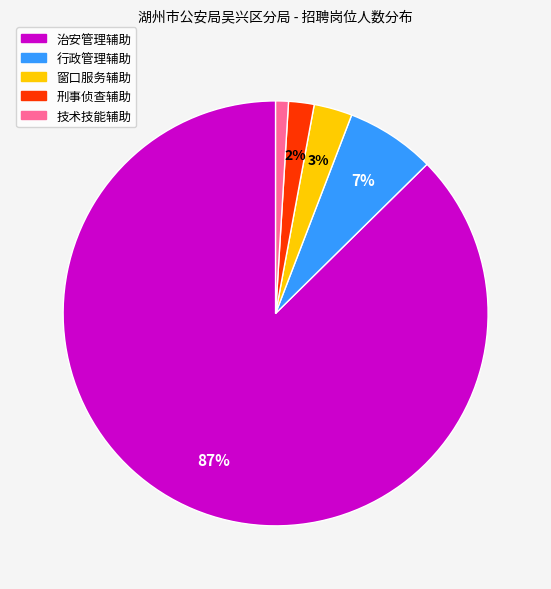

Is there a majority slice in this chart?

Yes